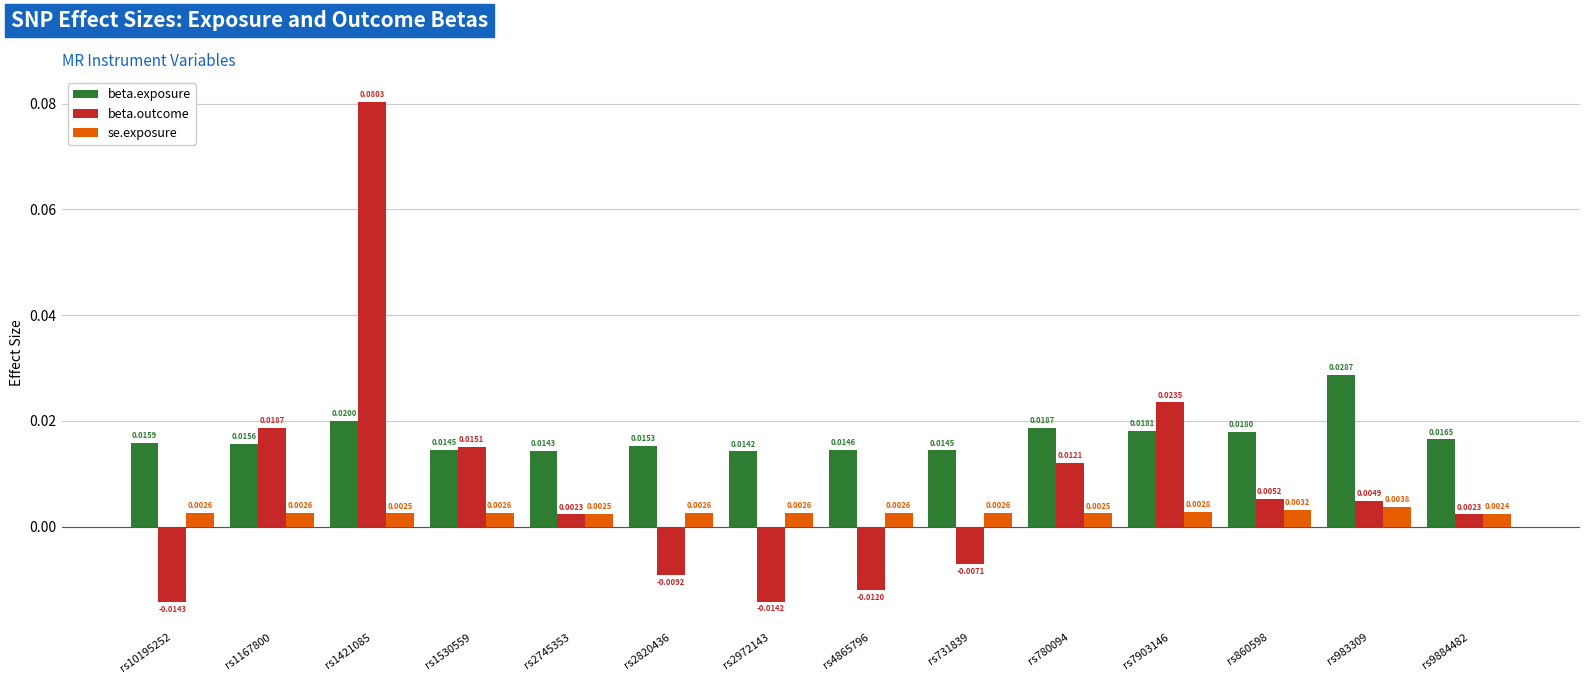

Which series has the largest total across all categories?

beta.exposure